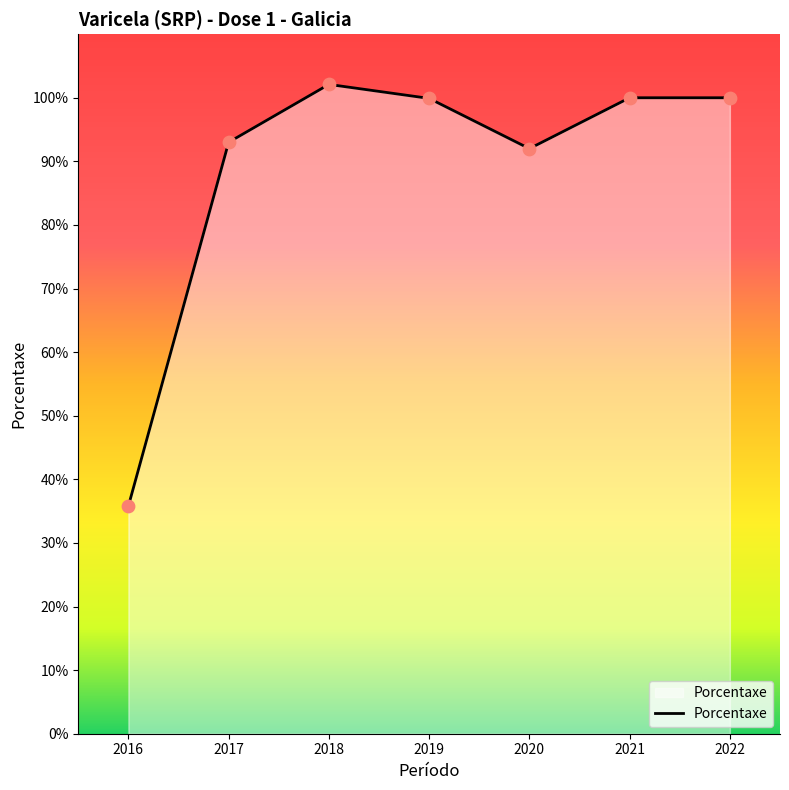

What is the ratio of the value at 2018 to the value at 2020?

1.1